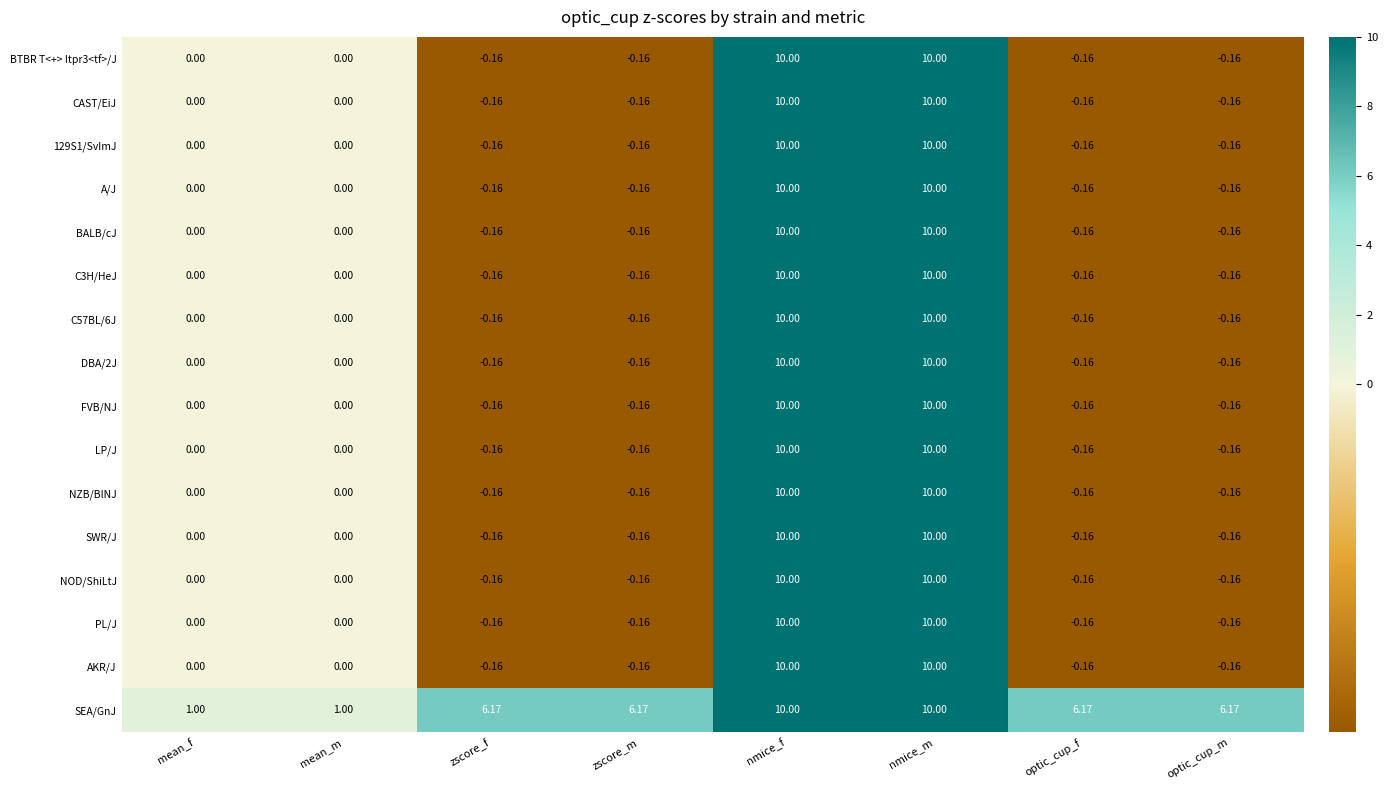

Is the value of 129S1/SvImJ at zscore_f greater than the value of LP/J at nmice_f?

No